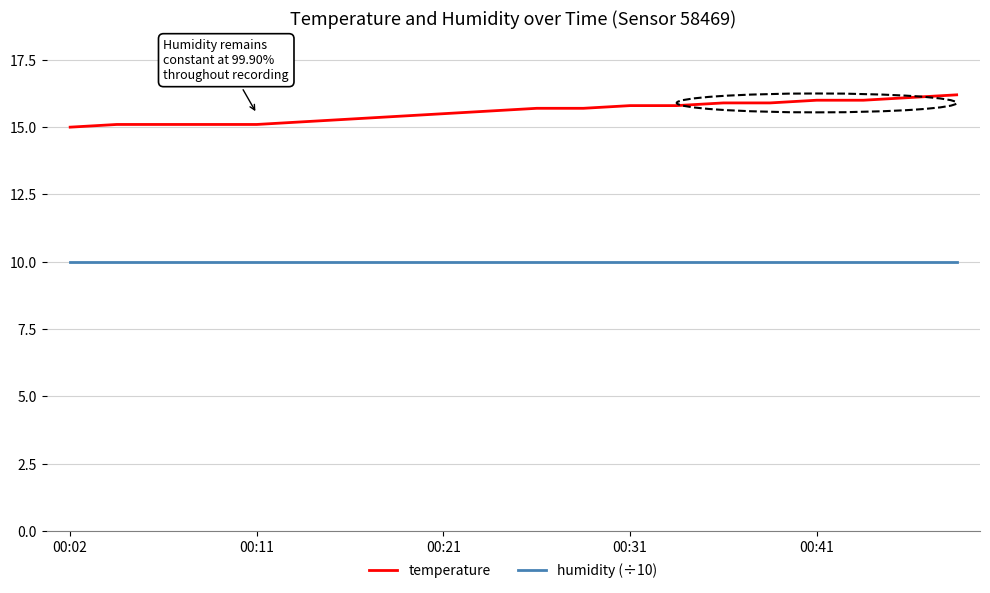

Which series has the largest total across all categories?

temperature